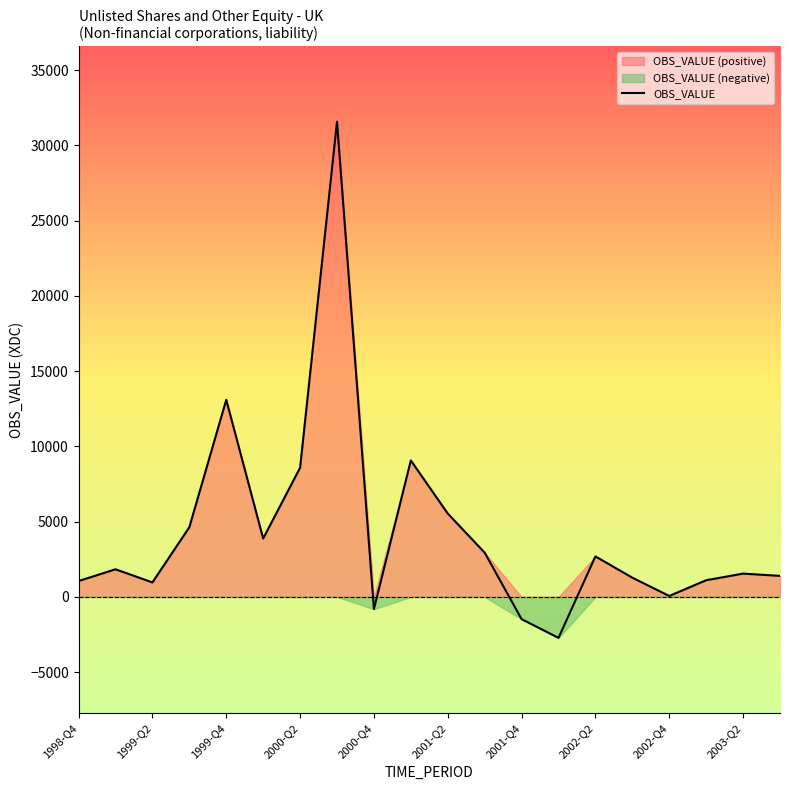

What is the value of the 14th point from the left?

-2722